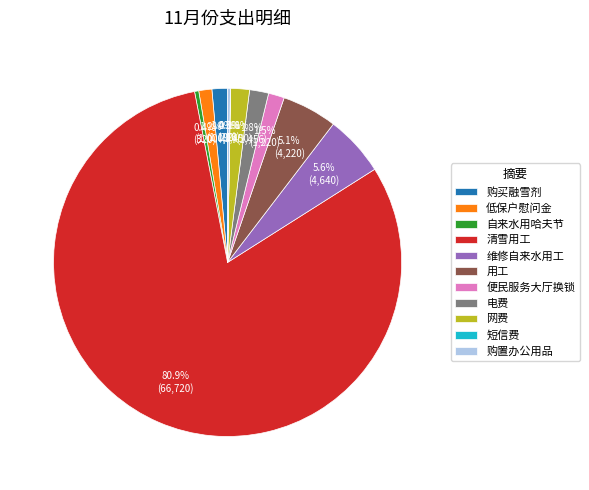

To the nearest percent, what portion does 电费 represent?

2%